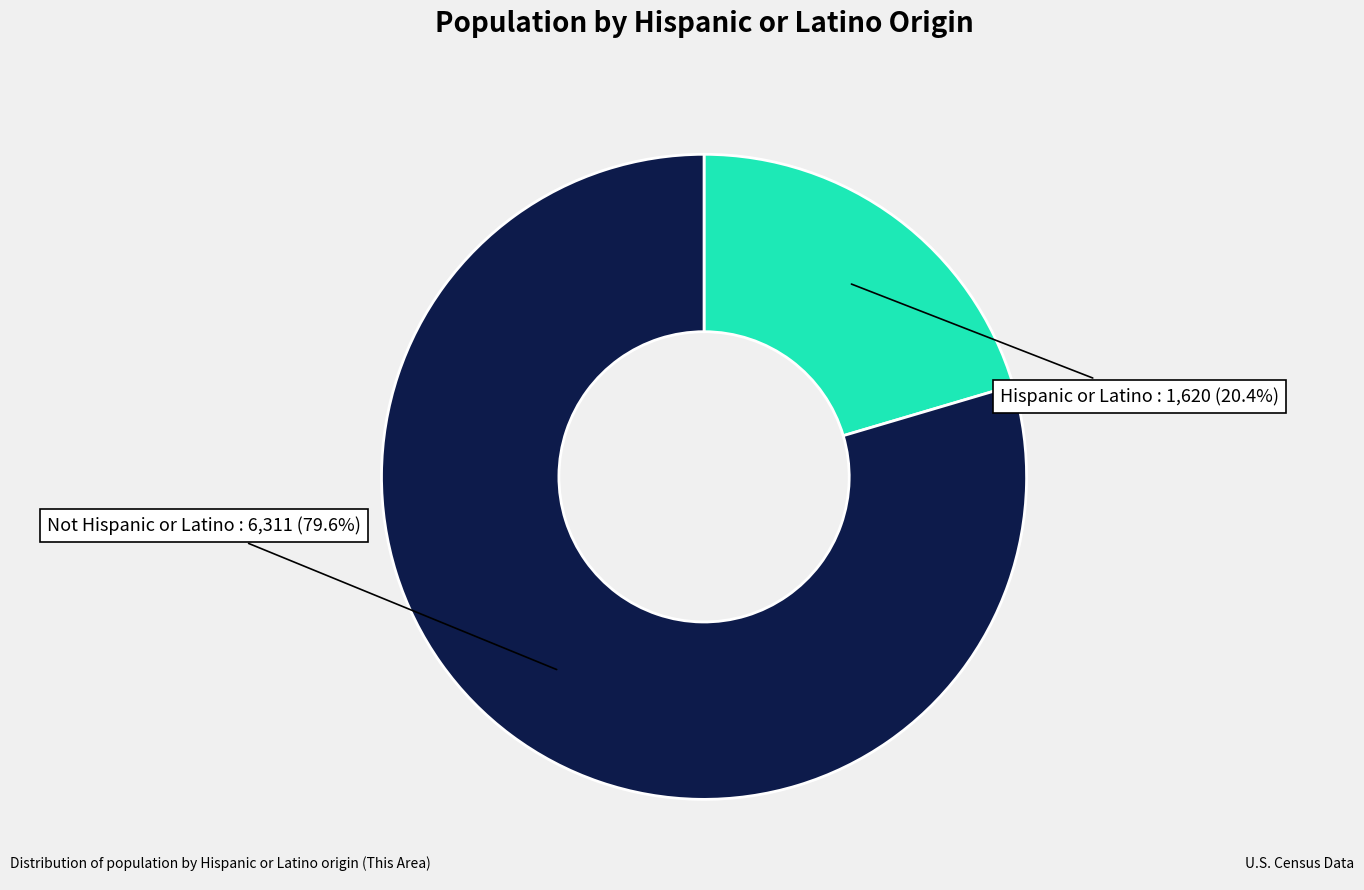

Is Not Hispanic or Latino the majority of the pie?

Yes